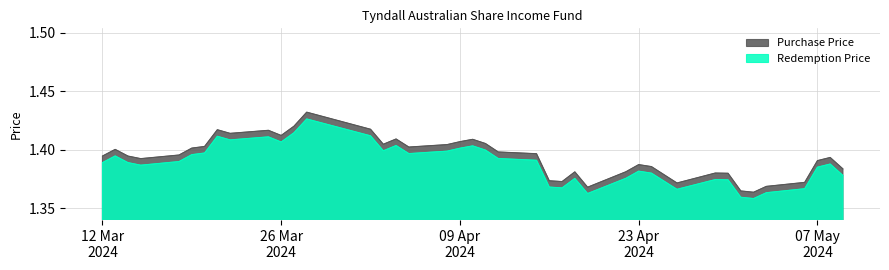

True or false: Purchase Price and Redemption Price cross at least once.

False